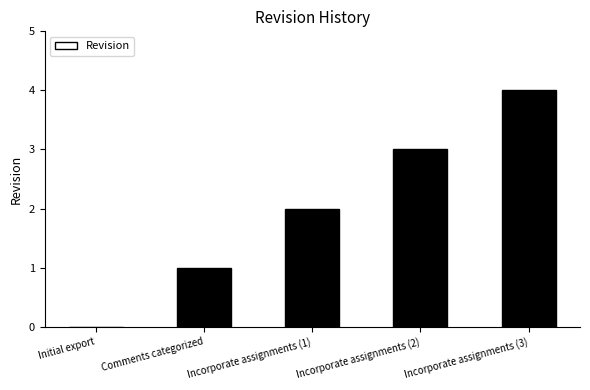

At which category does the chart reach its peak across all series?

Incorporate assignments (3)